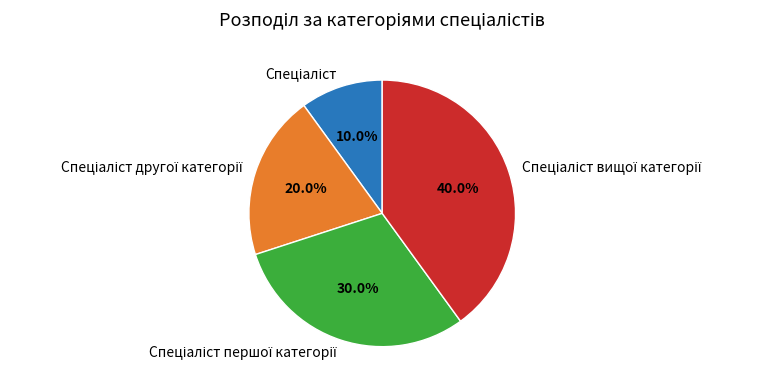

Is there a majority slice in this chart?

No